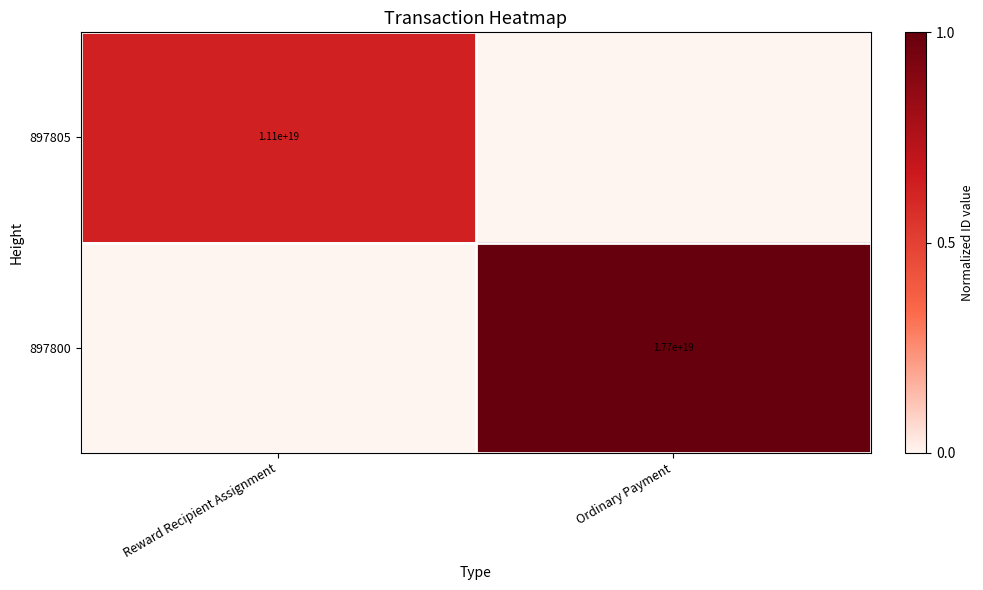

Is the value of 897800 at Ordinary Payment greater than the value of 897805 at Reward Recipient Assignment?

Yes